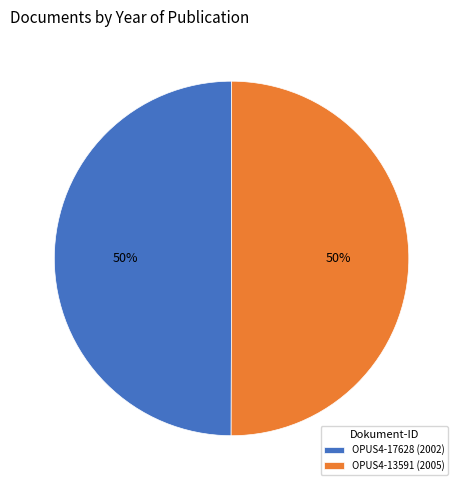

Count the number of slices in the pie.

2